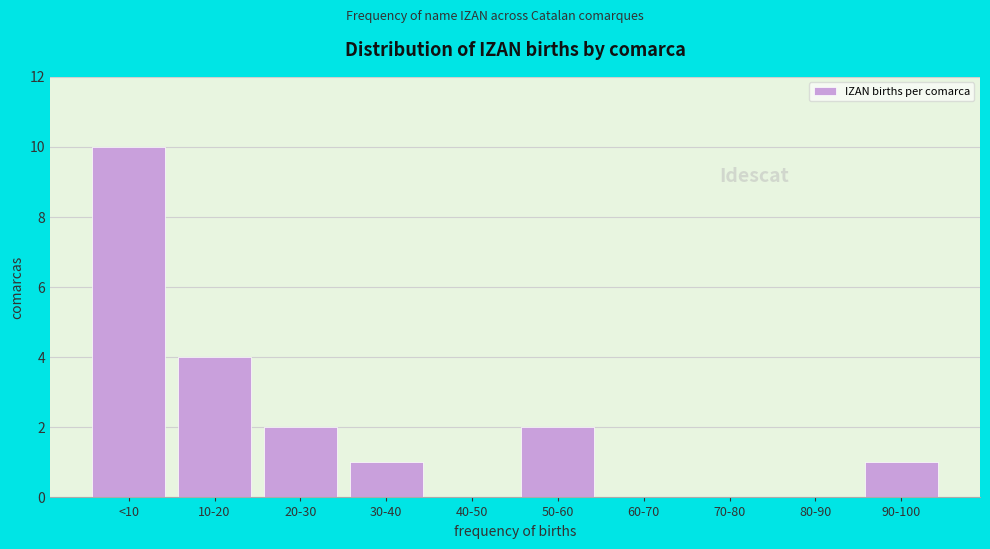

Reading right to left, what are all the values shown in this chart?

90-100=1	80-90=0	70-80=0	60-70=0	50-60=2	40-50=0	30-40=1	20-30=2	10-20=4	<10=10